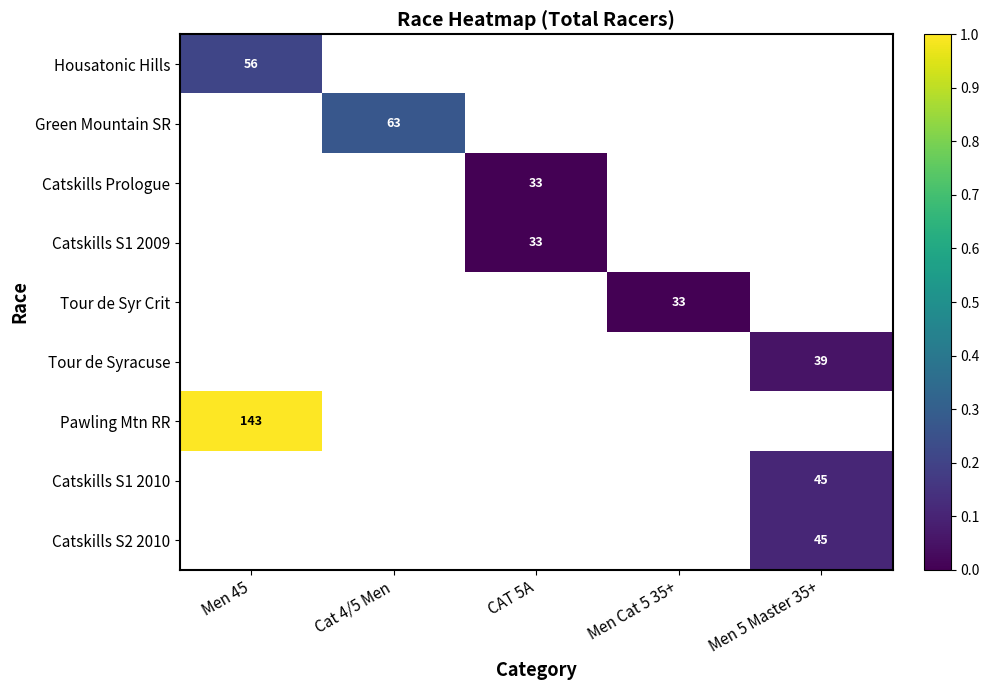

At how many categories does at least one series exceed 0?

3